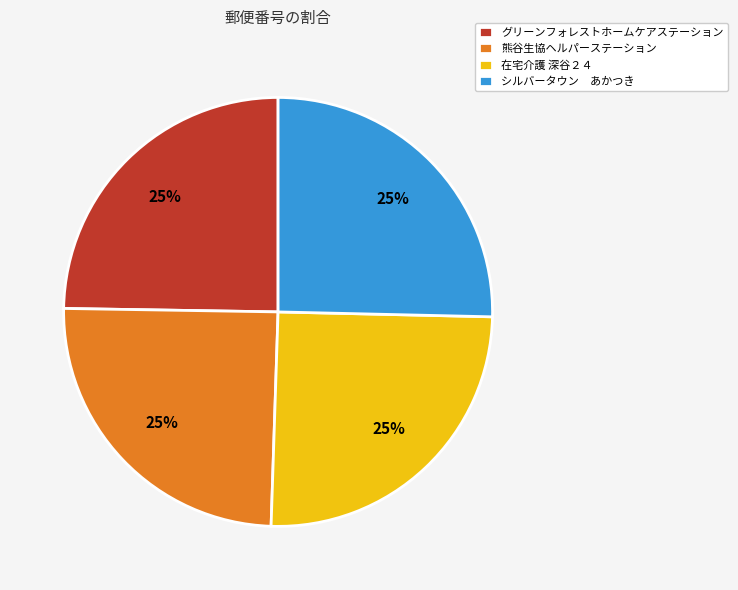

Is it true that シルバータウン あかつき is 25% of the pie?

True